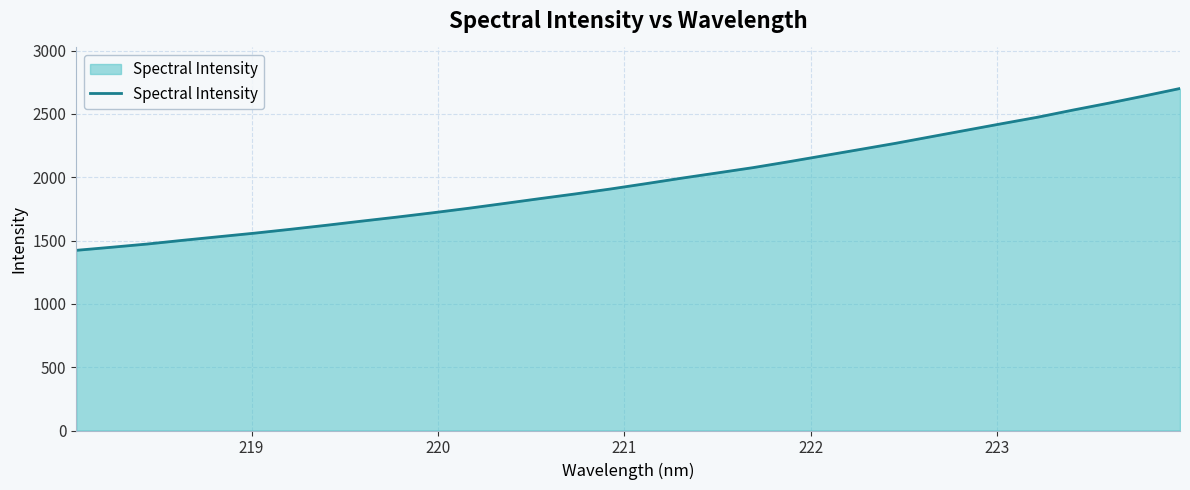

What is the greatest value displayed?

2700.9